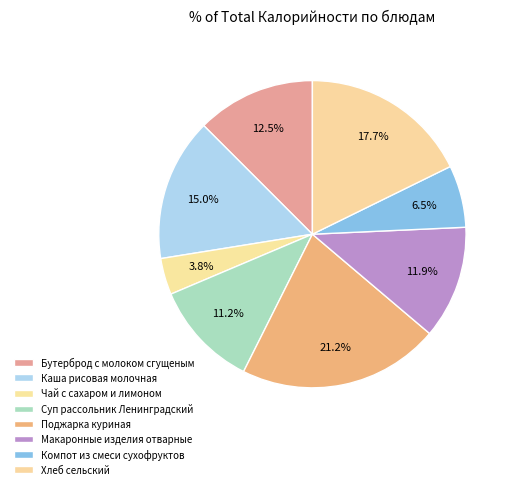

How many slices are in this pie chart?

8